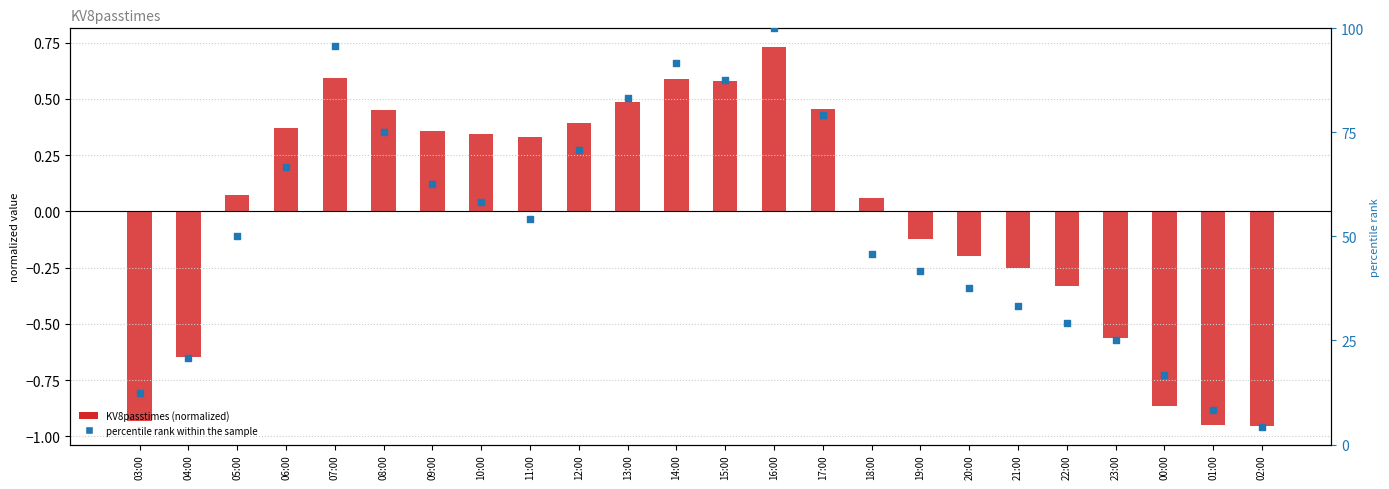

Which series contains the lowest Y value?

KV8passtimes (normalized)